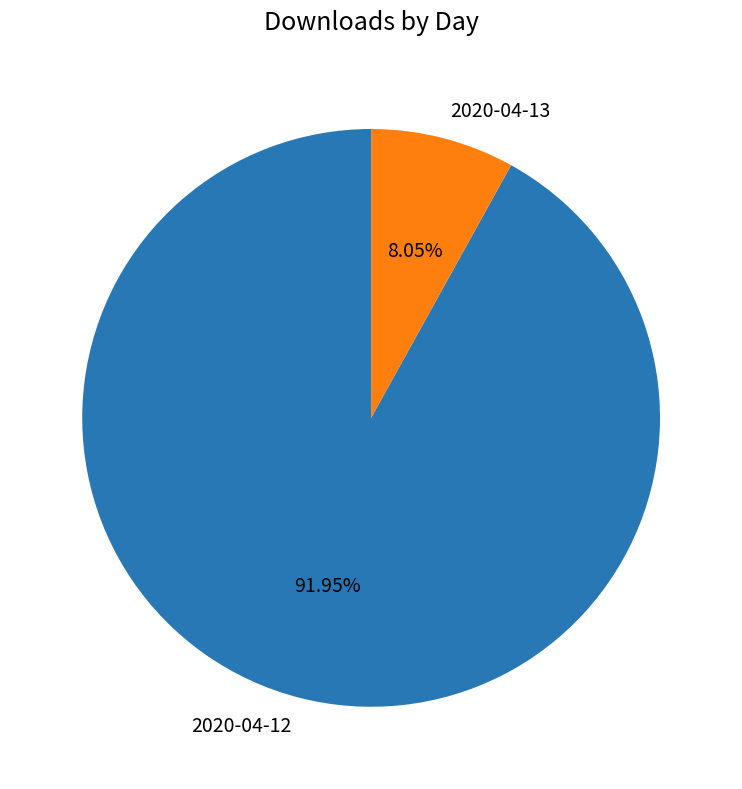

Is it true that 2020-04-13 is 1% of the pie?

False